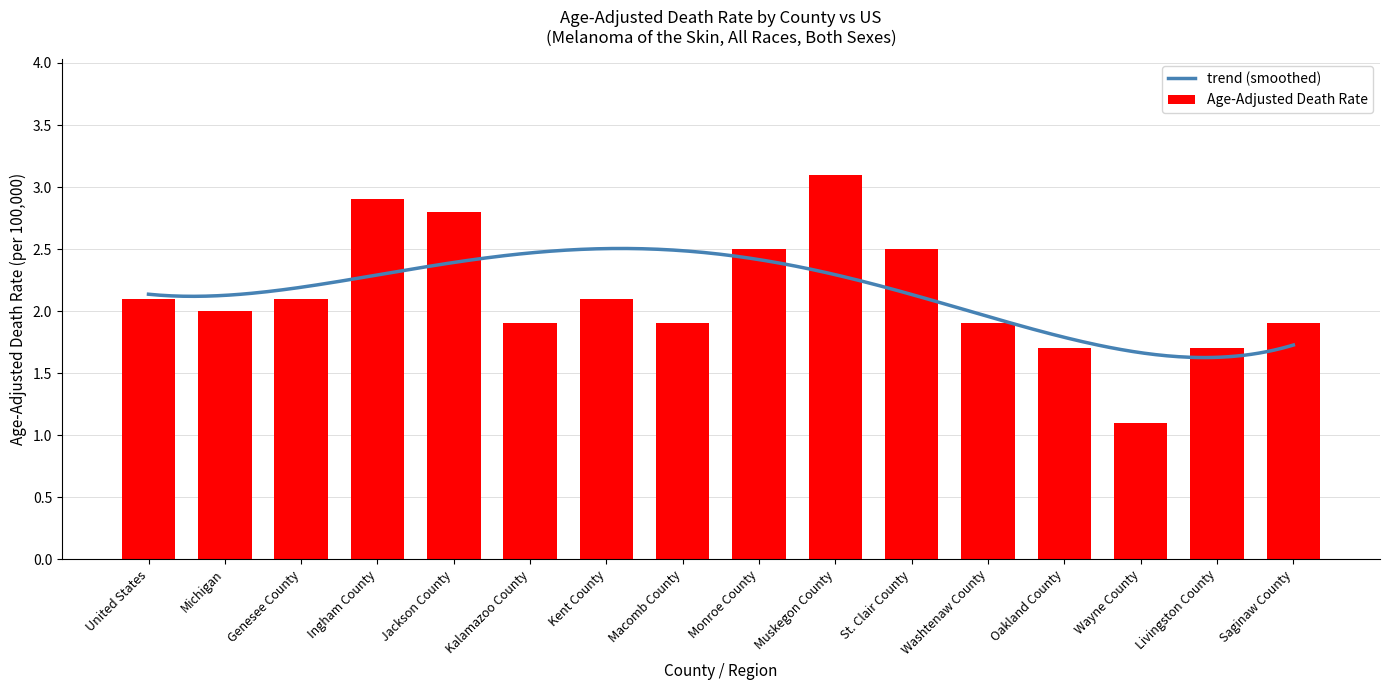

What is the difference between the maximum and minimum values?

2.0